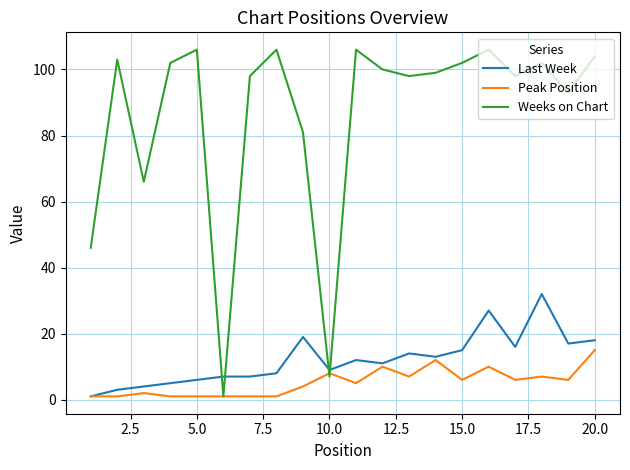

What is the greatest value displayed?

106